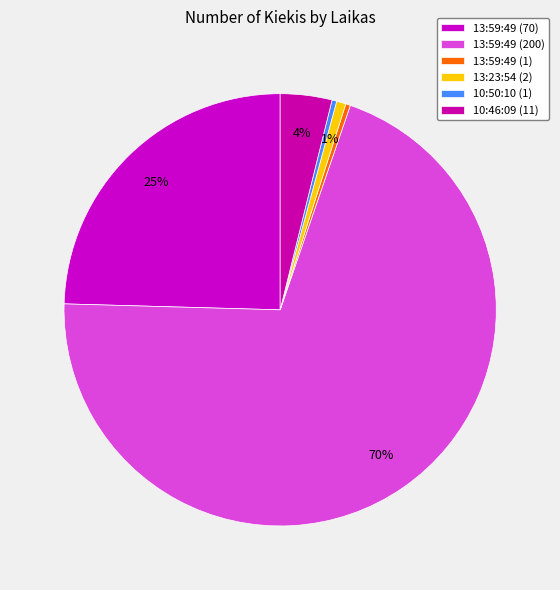

What percentage is the 10:46:09 (11) slice, to the nearest percent?

4%